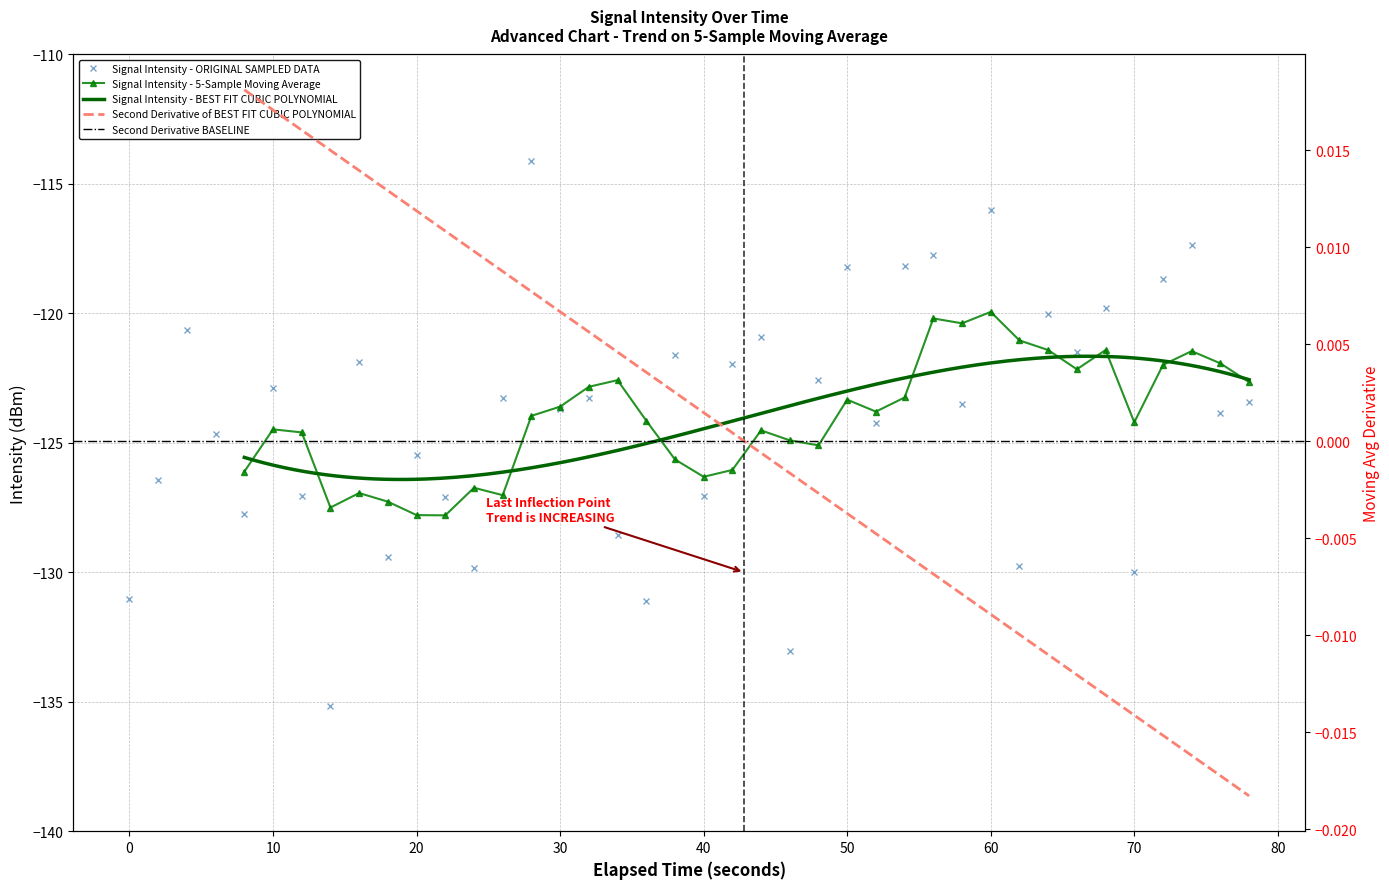

Reading left to right, list all the values displayed in this chart.

-131.1	-126.5	-120.6	-124.7	-127.8	-122.9	-127.0	-135.2	-121.9	-129.4	-125.5	-127.1	-129.8	-123.3	-114.1	-123.7	-123.3	-128.5	-131.1	-121.6	-127.1	-121.9	-120.9	-133.0	-122.6	-118.2	-124.2	-118.2	-117.8	-123.5	-116.0	-129.8	-120.0	-121.5	-119.8	-130.0	-118.7	-117.4	-123.8	-123.4